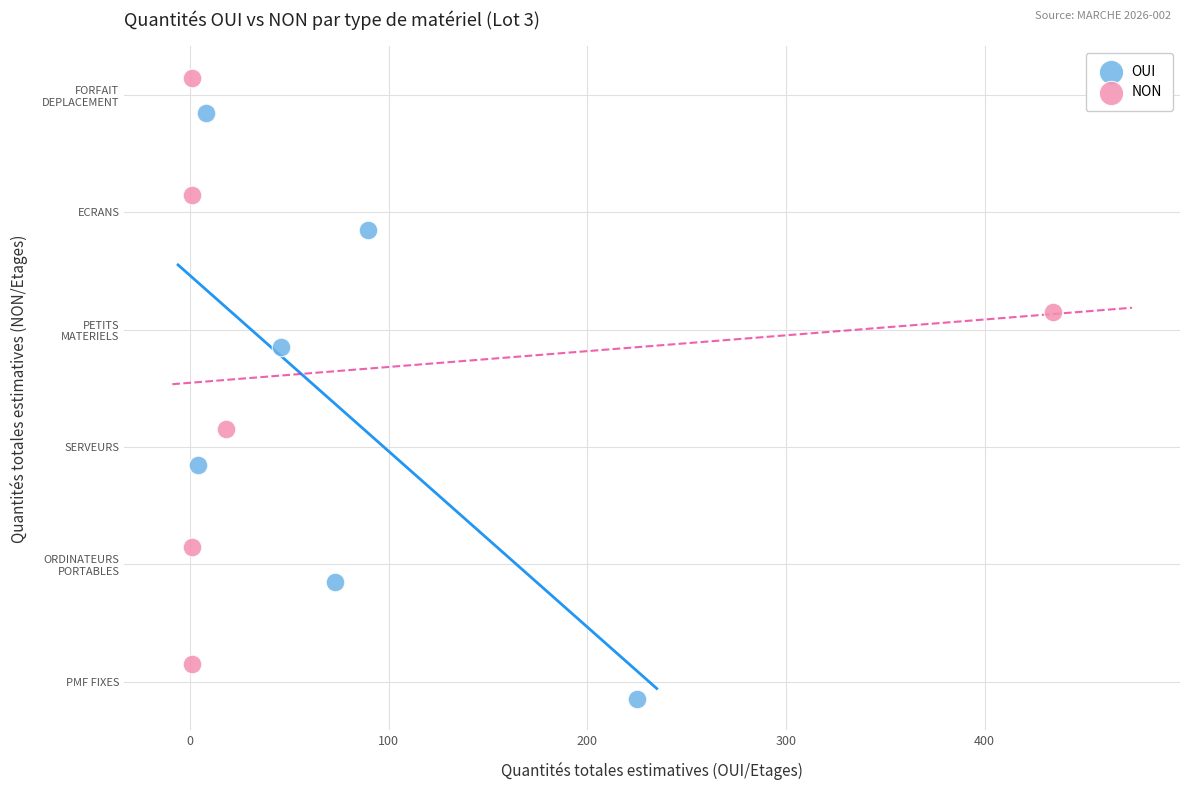

What are all the series names shown in the legend?

OUI, NON